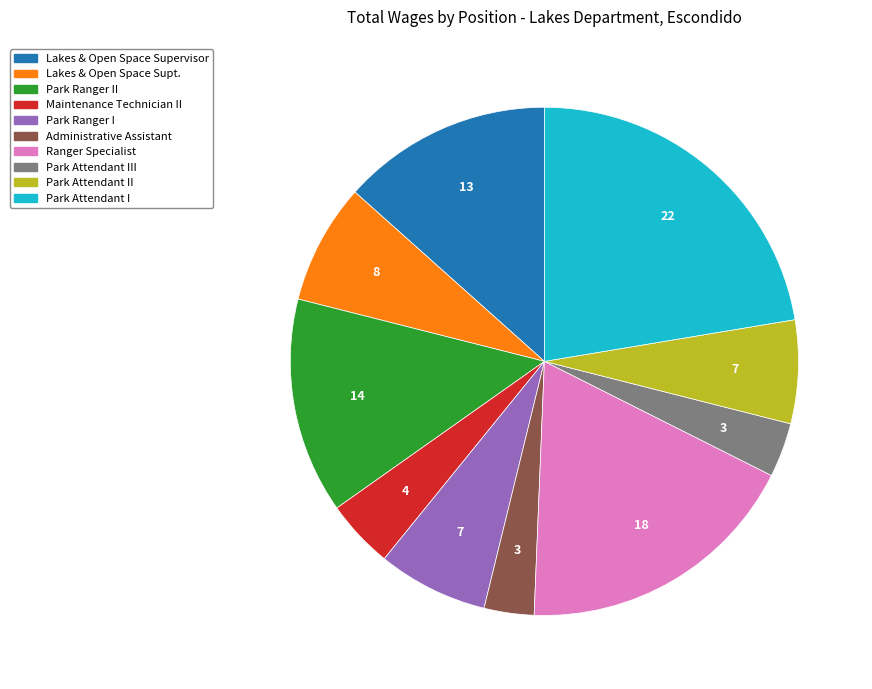

What is the largest slice in the pie chart?

Park Attendant I